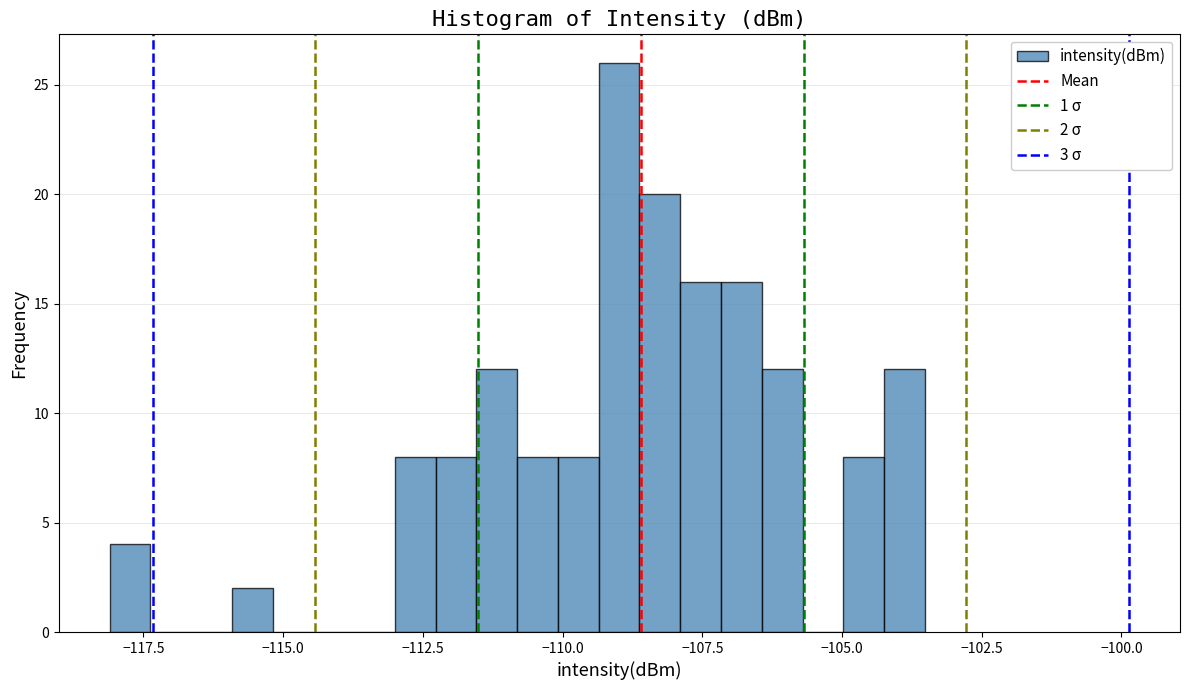

Read against the x-axis, roughly where is the centre of the tallest bar?

-109.0